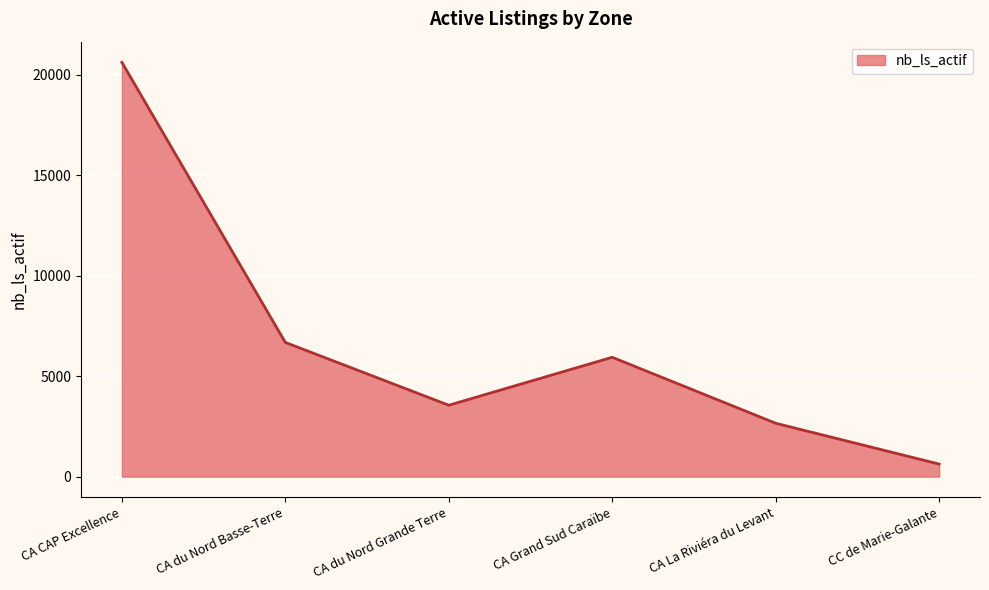

How many lines are shown in the chart?

1